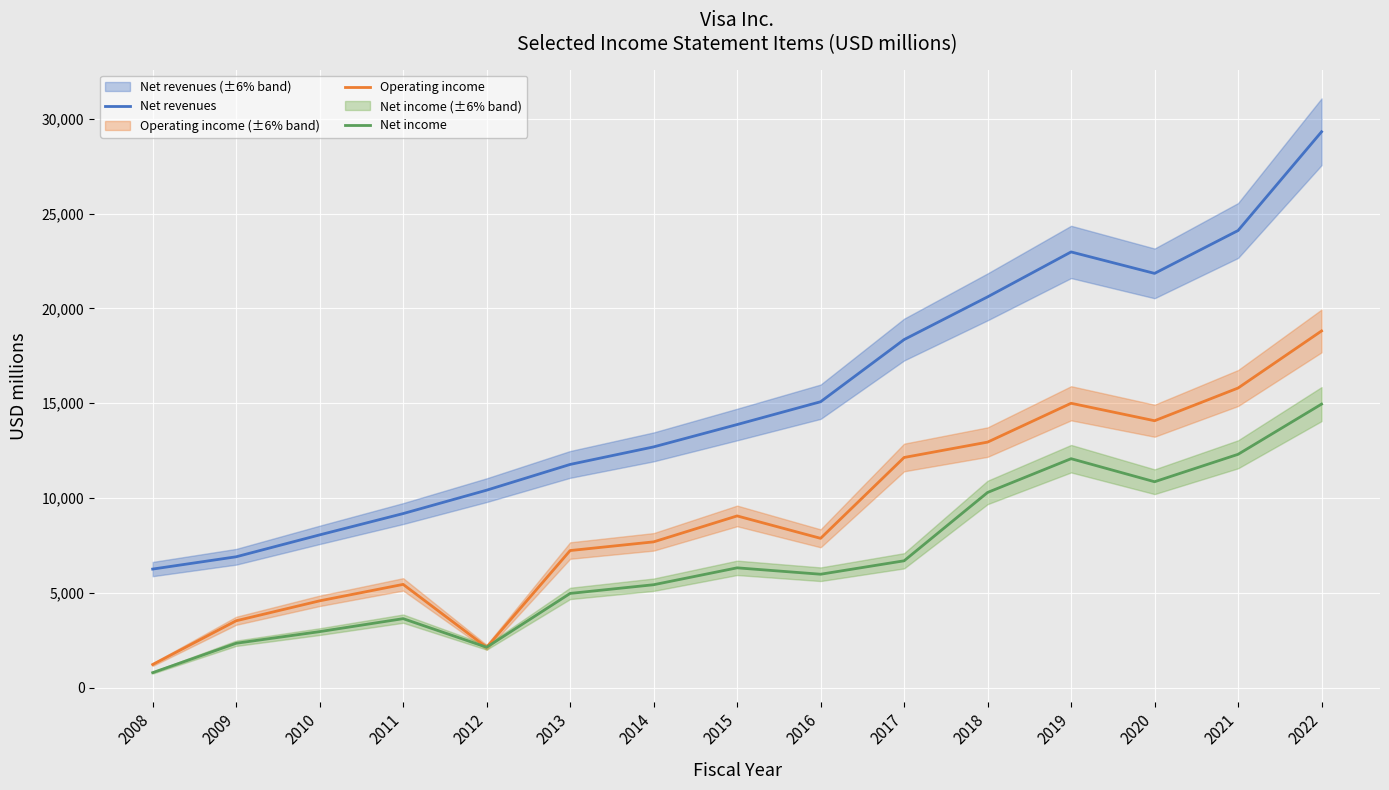

At how many categories does at least one series exceed 3565?

15